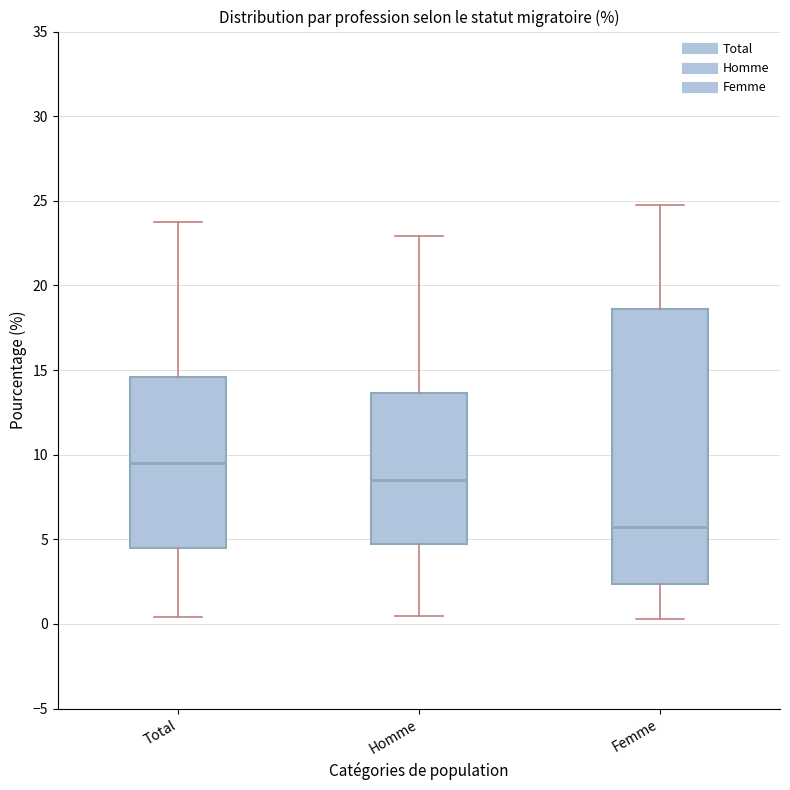

Which box has the lowest median line?

Femme